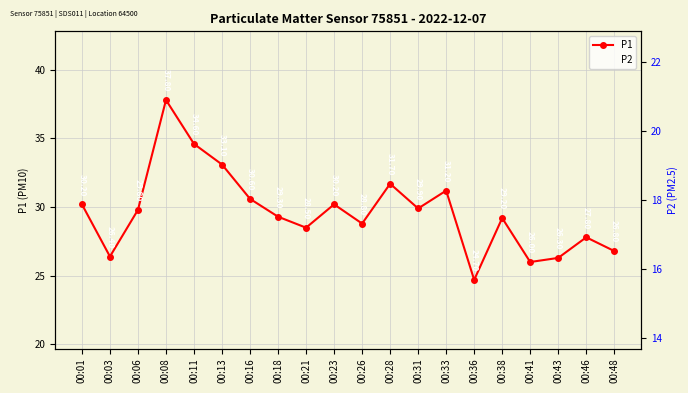

True or false: P1 has a value of 31.2 at 00:33.

True